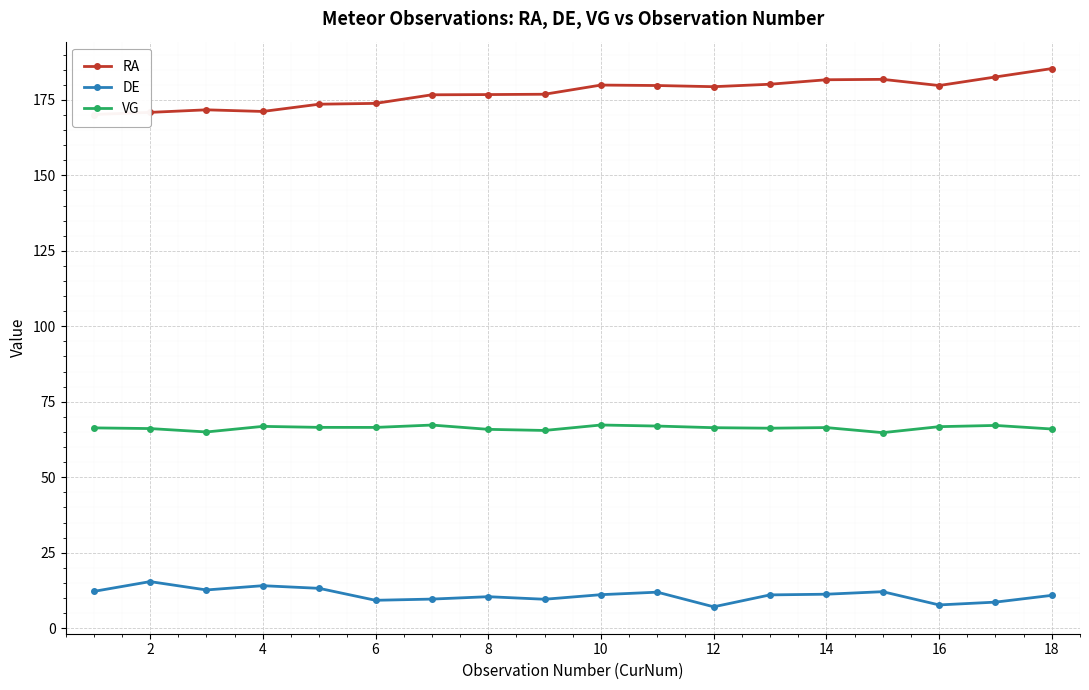

True or false: RA and DE cross at least once.

False